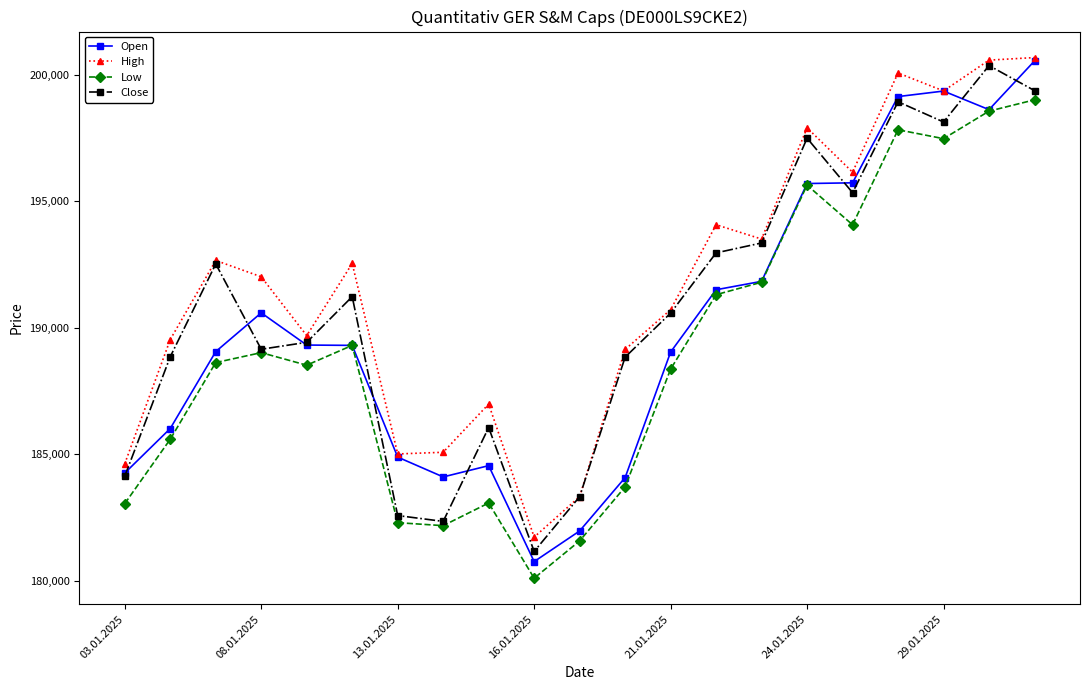

What is the value of the Close point at the 16th from the left?

197494